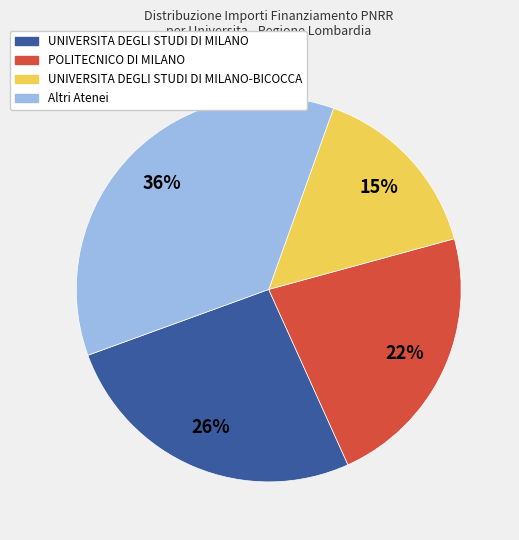

Does any single category account for the majority?

No